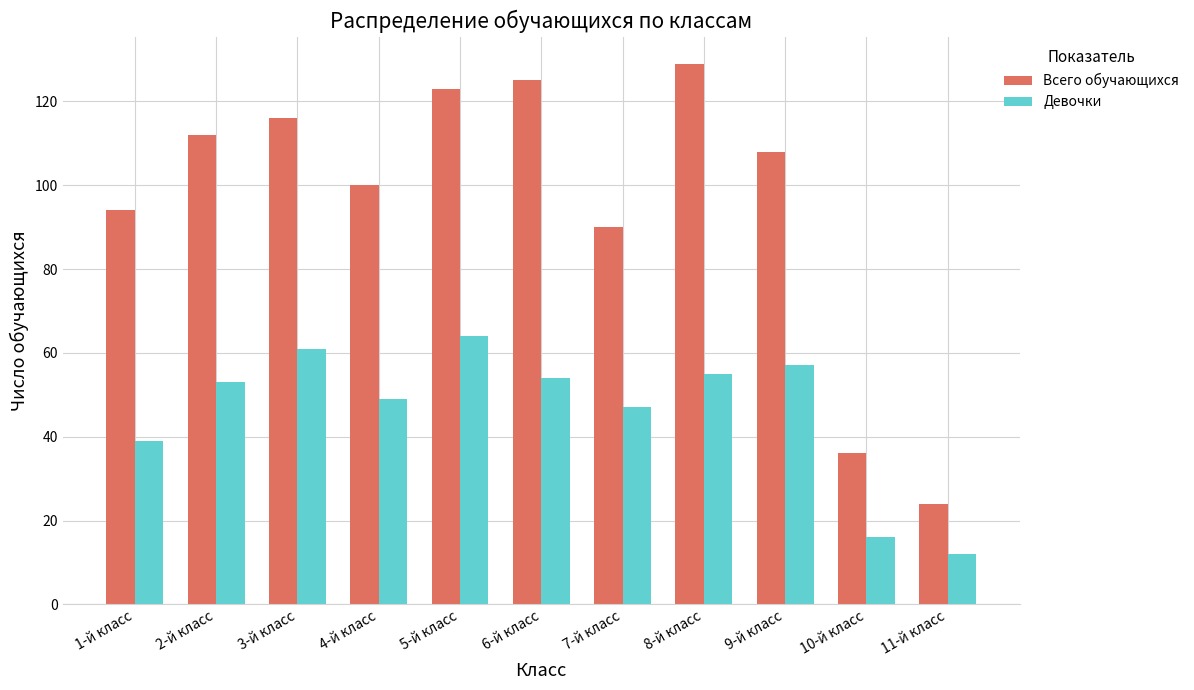

What is the value of the Девочки bar at the 1st from the left?

39